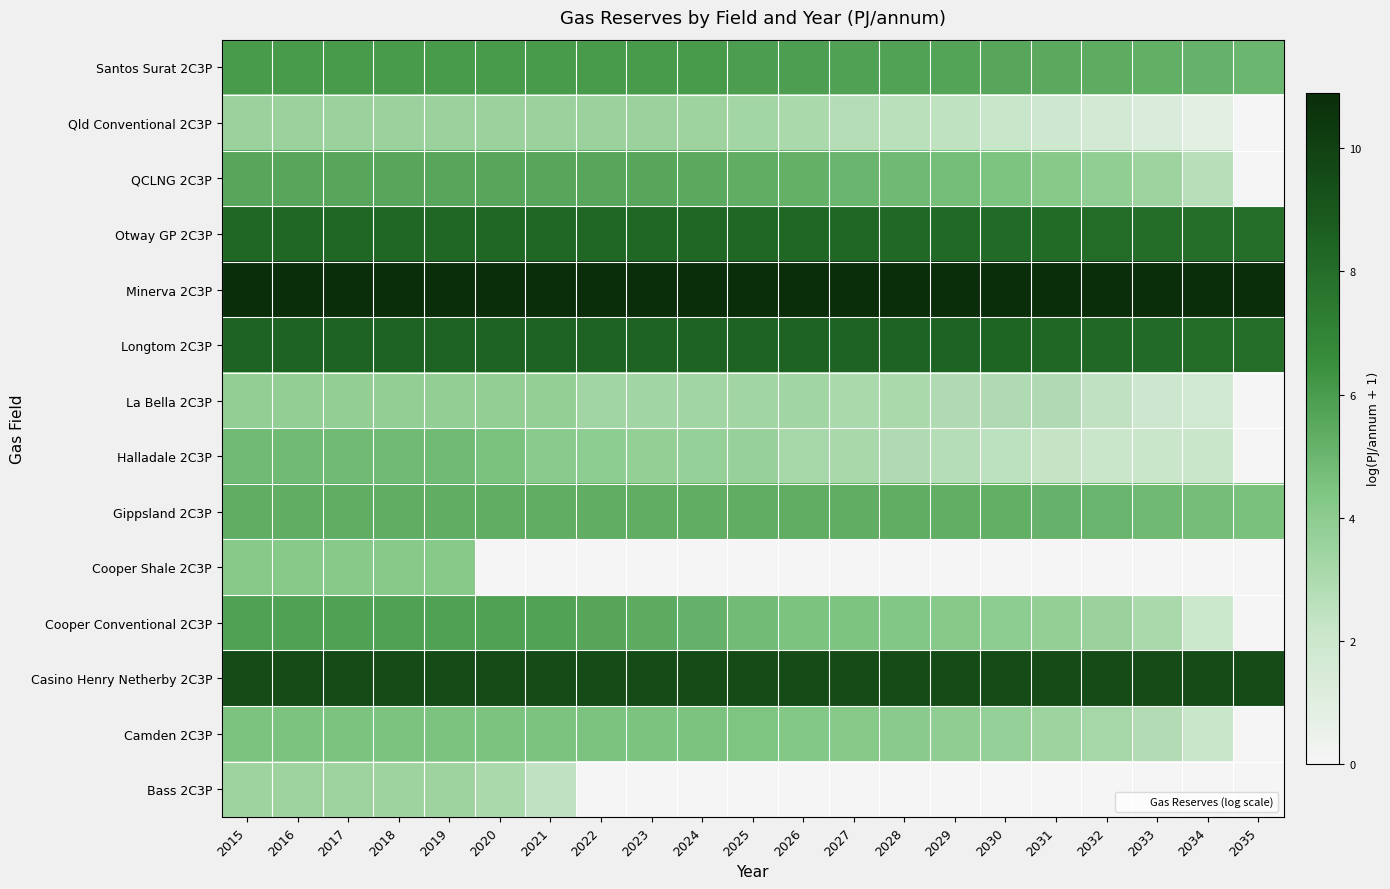

At how many categories does at least one series exceed 7?

21